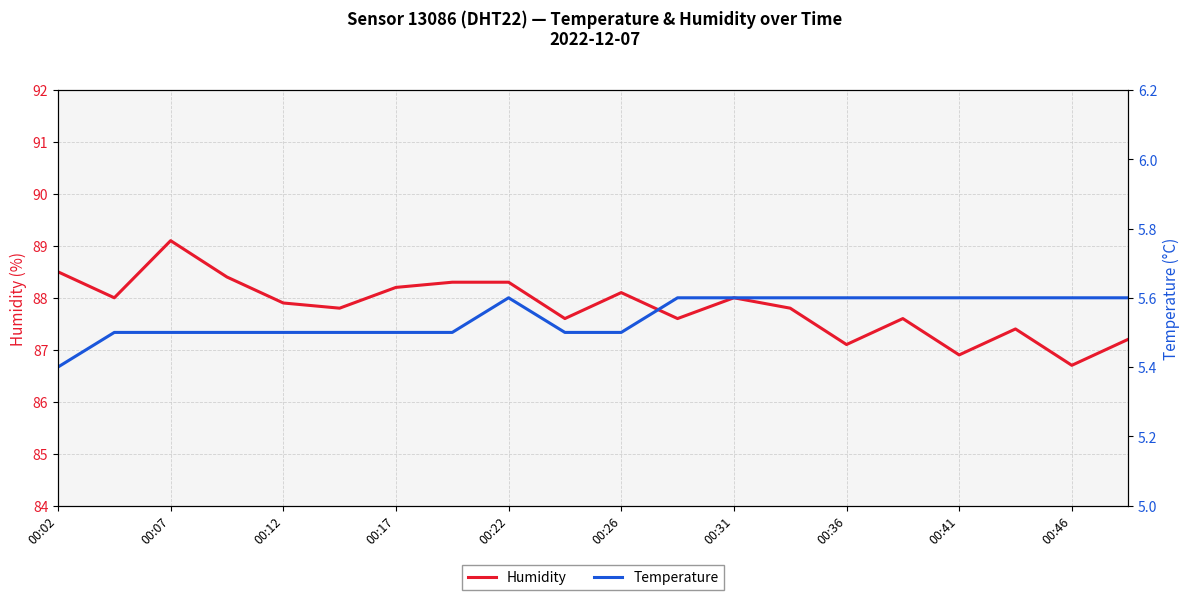

What is the minimum value shown in the chart?

5.4